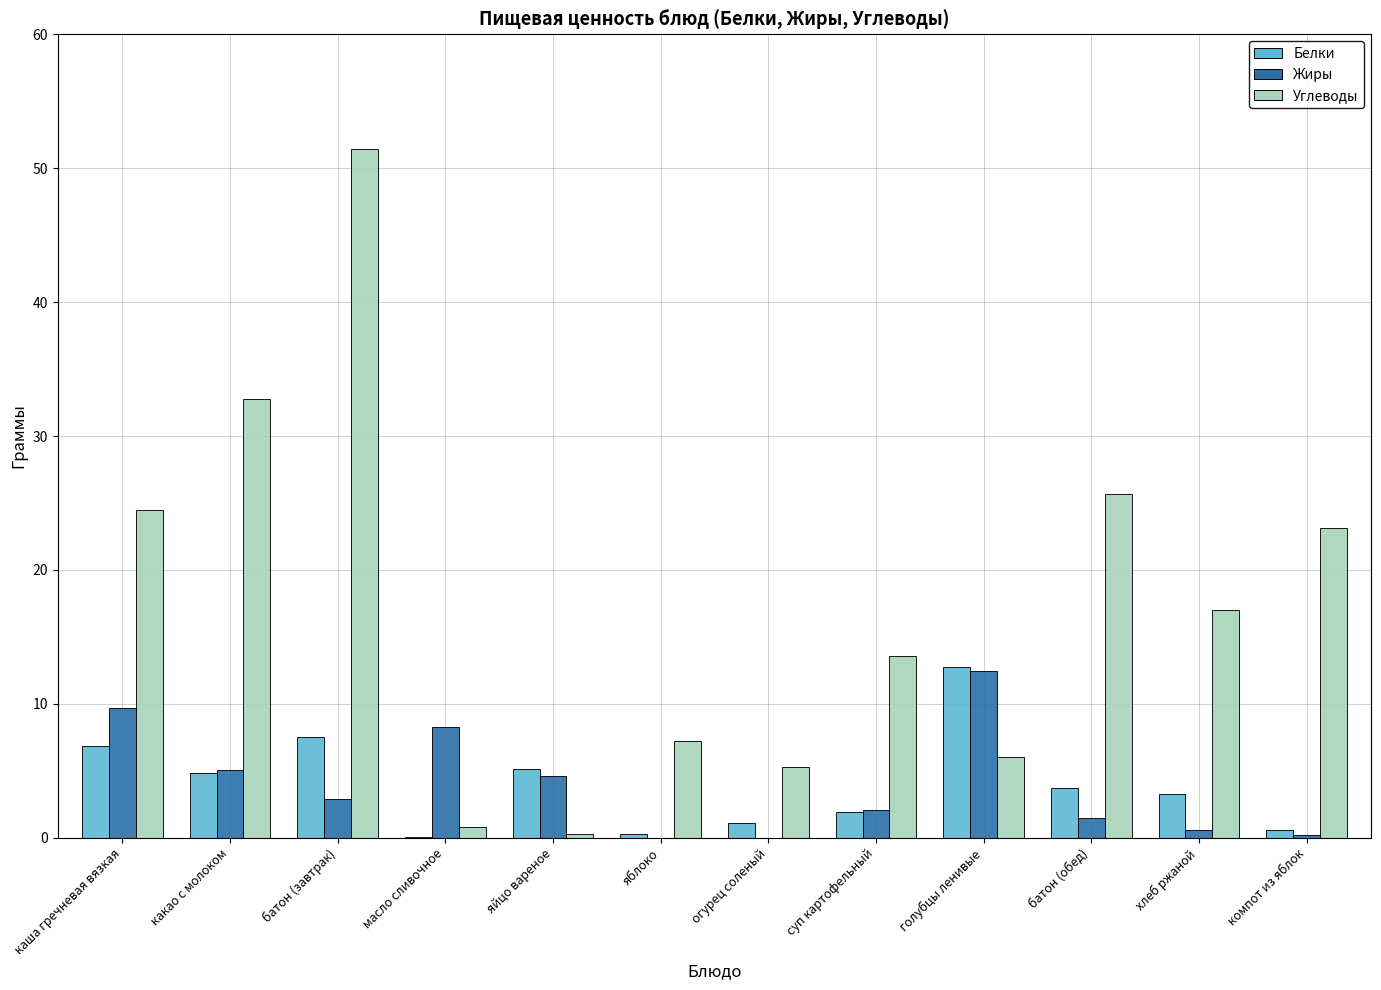

Which series has the widest spread of values?

Углеводы